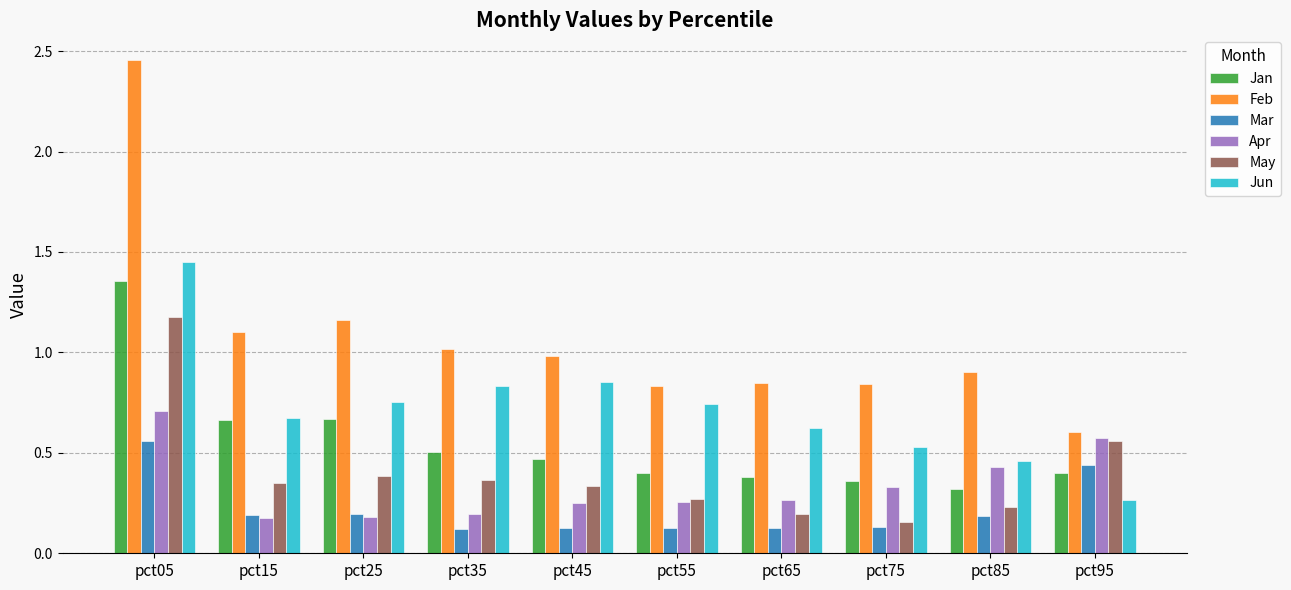

The Jan series shows 0.4 at pct55. True or false?

True